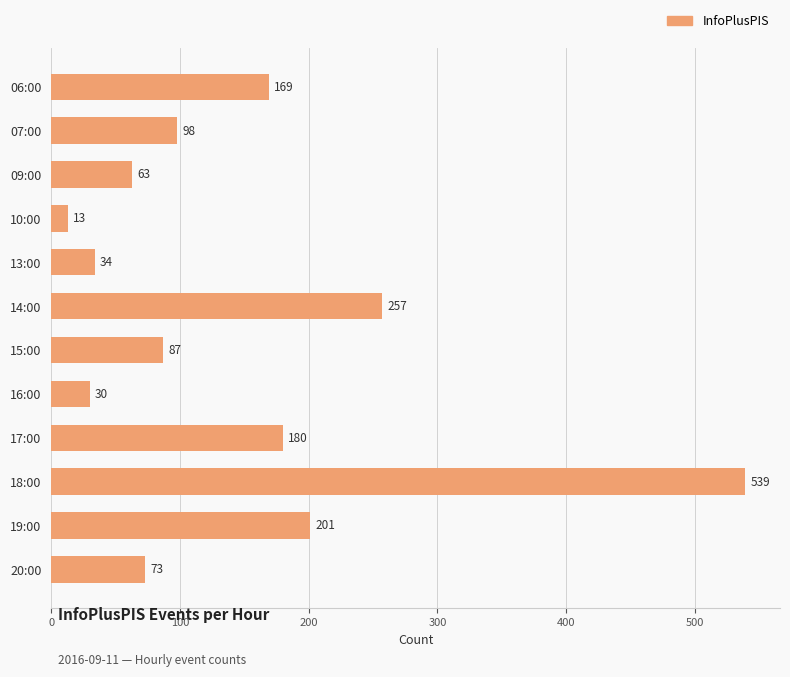

At which category does the chart reach its minimum across all series?

10:00